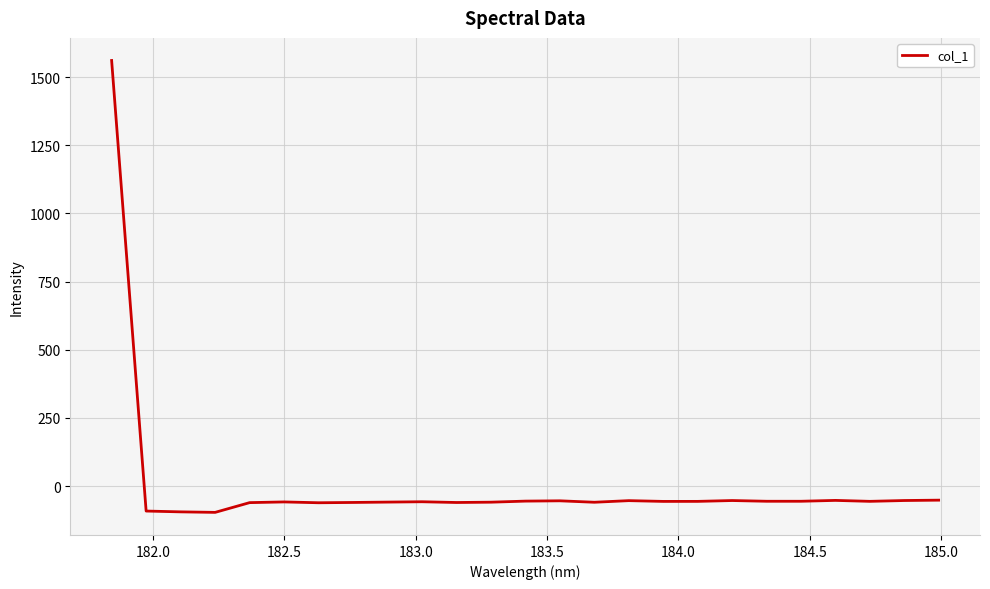

What is the difference between the maximum and minimum values?

1657.5